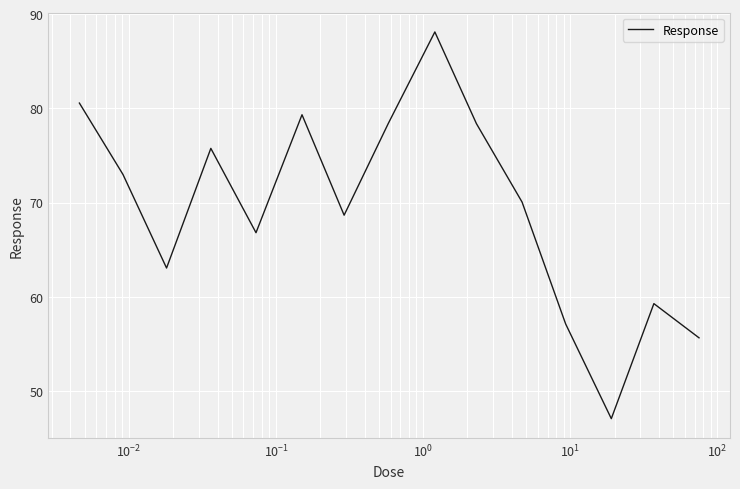

What is the minimum value shown in the chart?

47.1